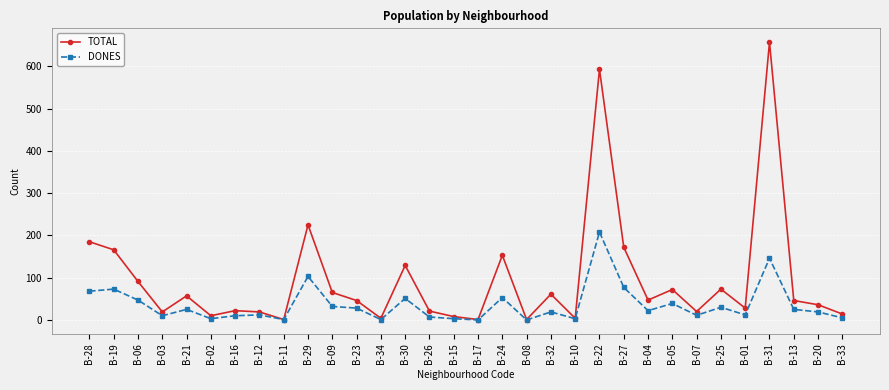

What is the maximum value for DONES?

208